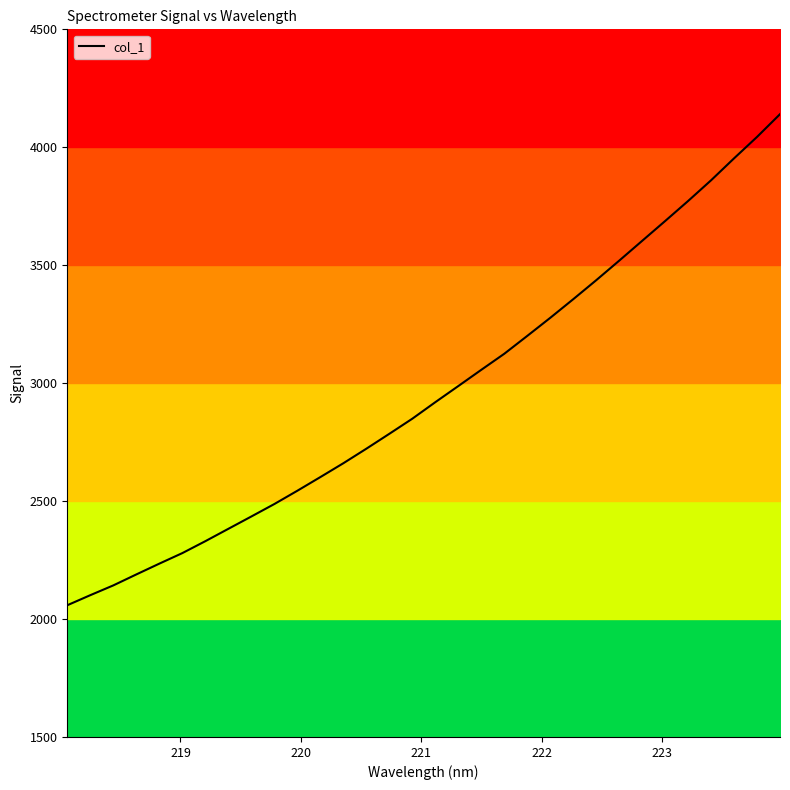

Reading left to right, extract all data points from this chart.

2058.4	2101.1	2142.6	2189.1	2234.8	2279.6	2330.1	2382.5	2434.8	2487.7	2544.0	2601.9	2660.6	2722.2	2785.4	2849.5	2919.5	2987.9	3056.7	3124.7	3200.5	3277.1	3356.0	3436.6	3519.4	3603.5	3687.5	3772.4	3860.2	3953.1	4044.0	4140.3